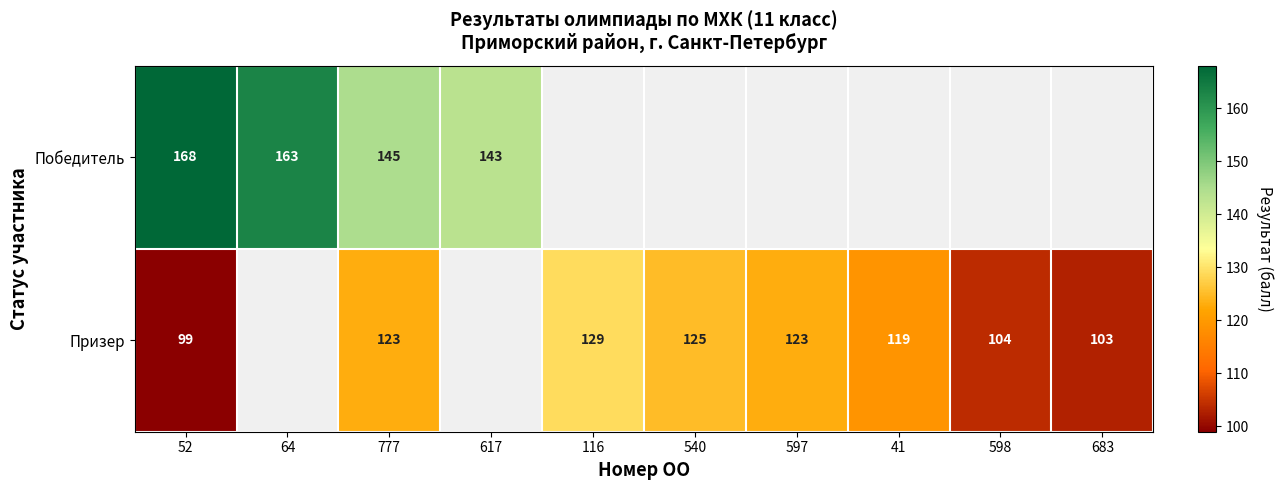

What is the difference between the Призер values at 41 and 598?

15